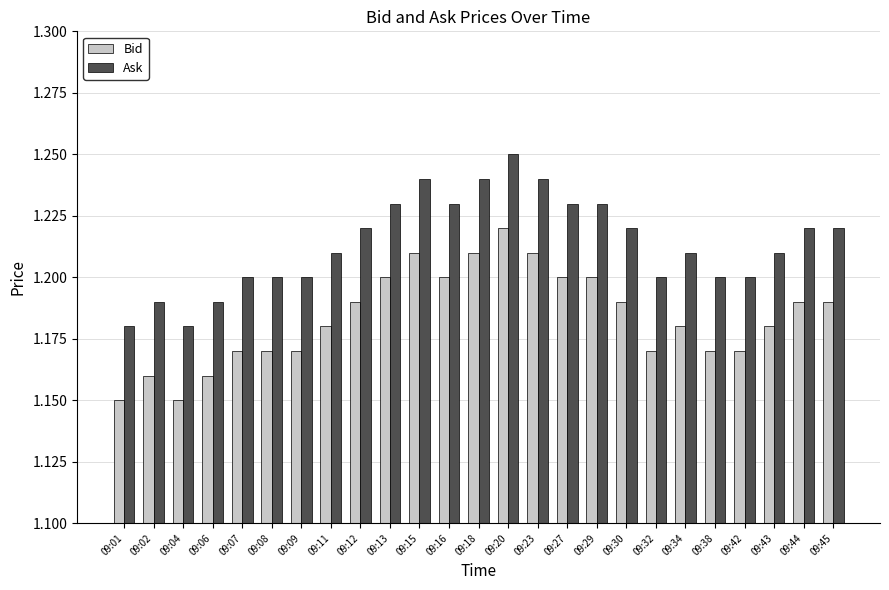

Which category has the highest value across all series?

09:20